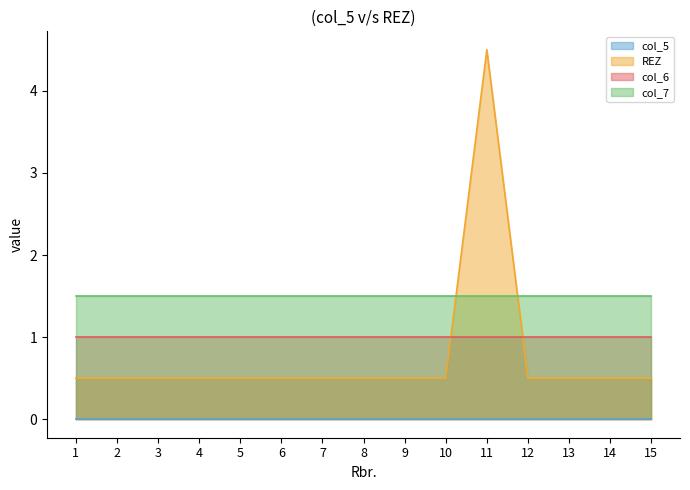

How many series are shown in this chart?

4